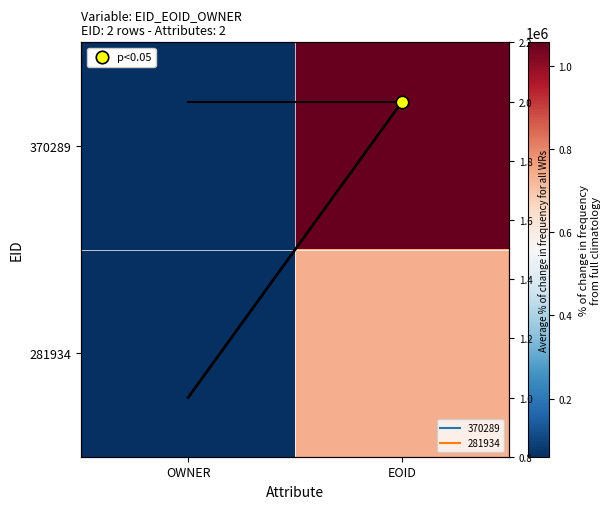

What is the spread (max minus min) of values at EOID?

315768